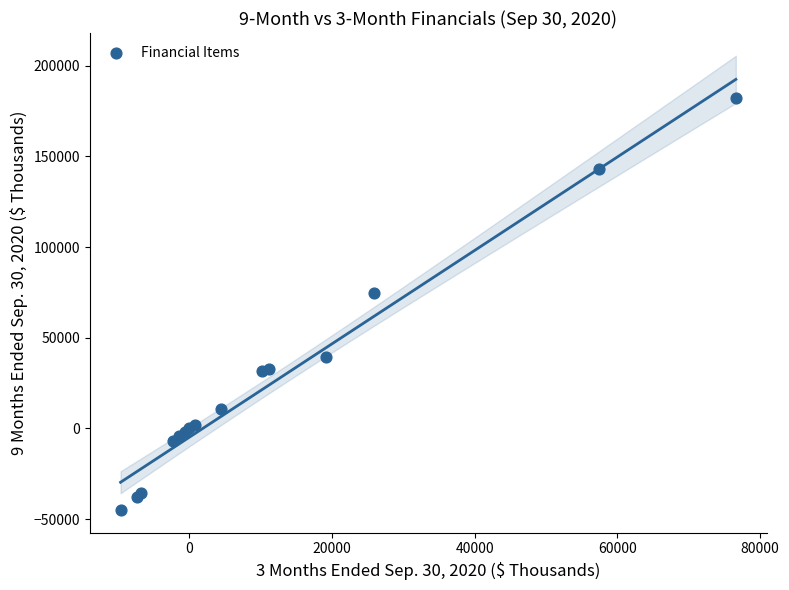

What Y value in the scatter plot is closest to 68642?

74945